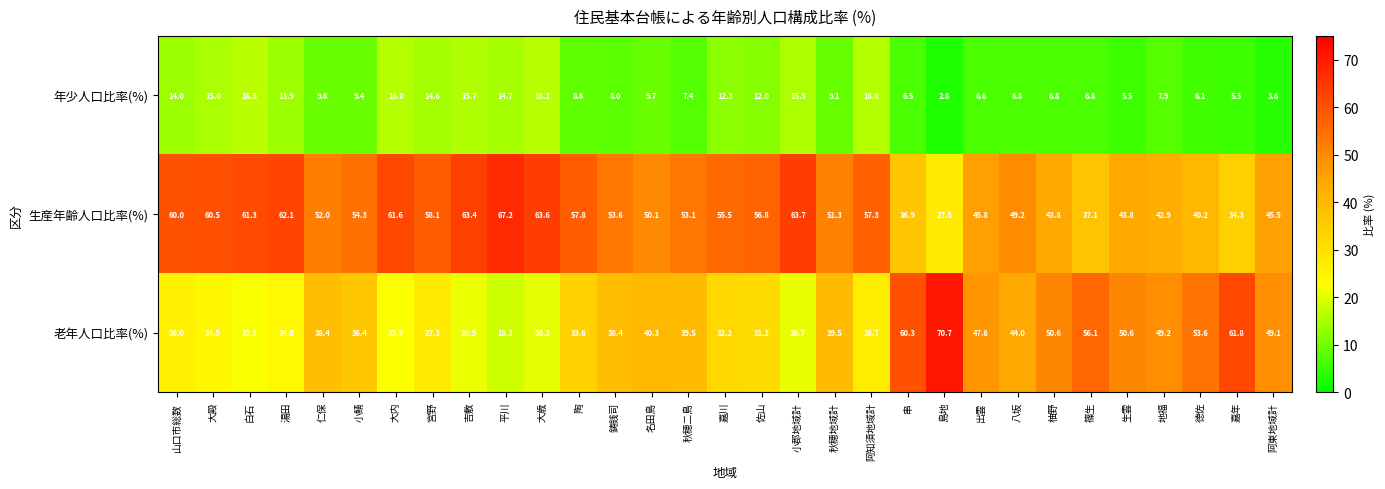

What is the difference between the highest and lowest values at 地福?

41.3